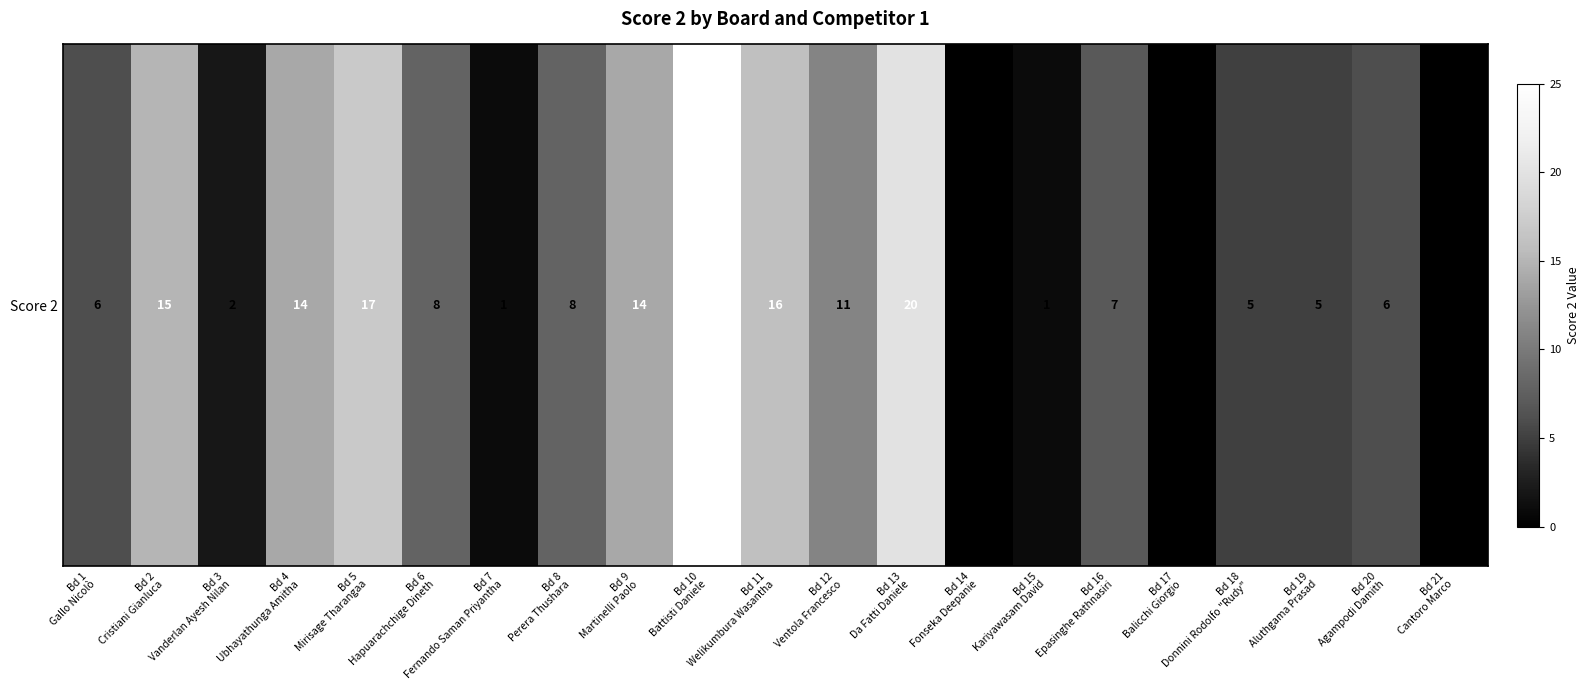

What is the greatest value displayed?

25